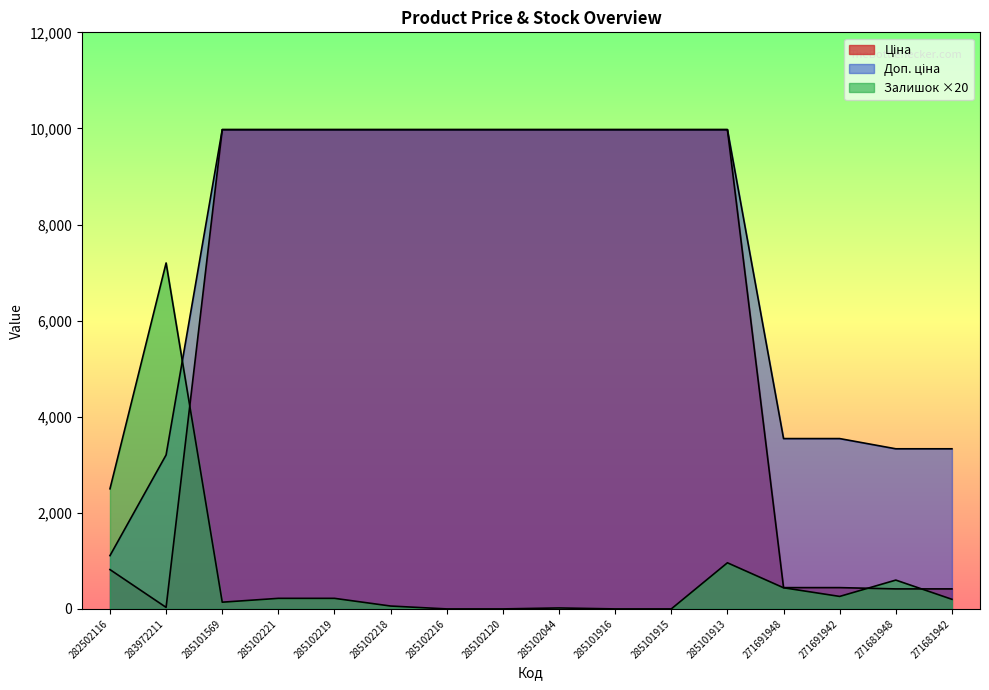

True or false: Доп. ціна and Ціна intersect in this chart.

False